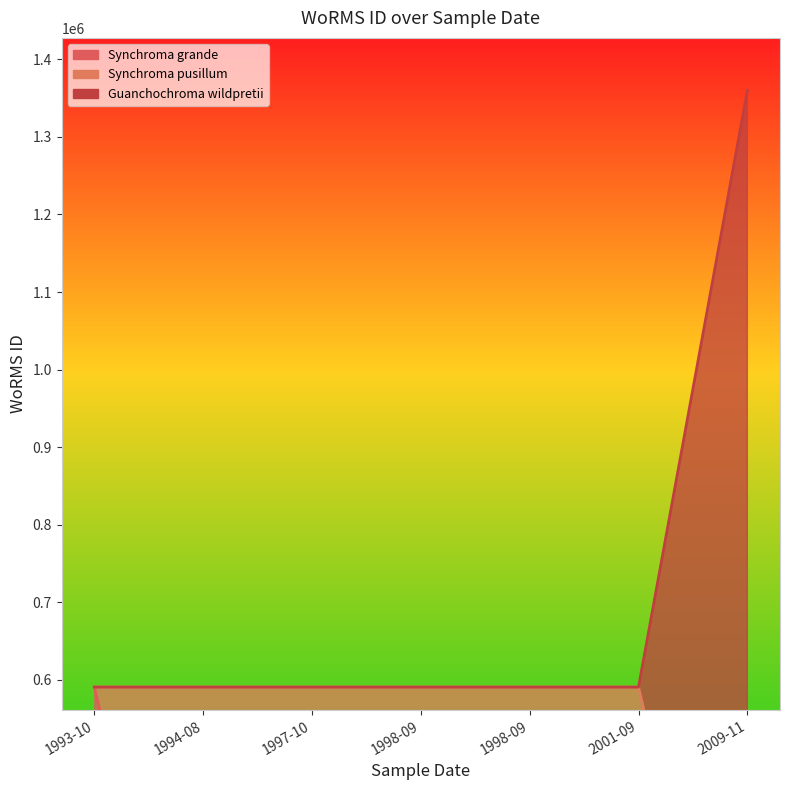

Reading right to left, extract all data points from this chart.

1359766	590432	590432	590432	590432	590432	590433